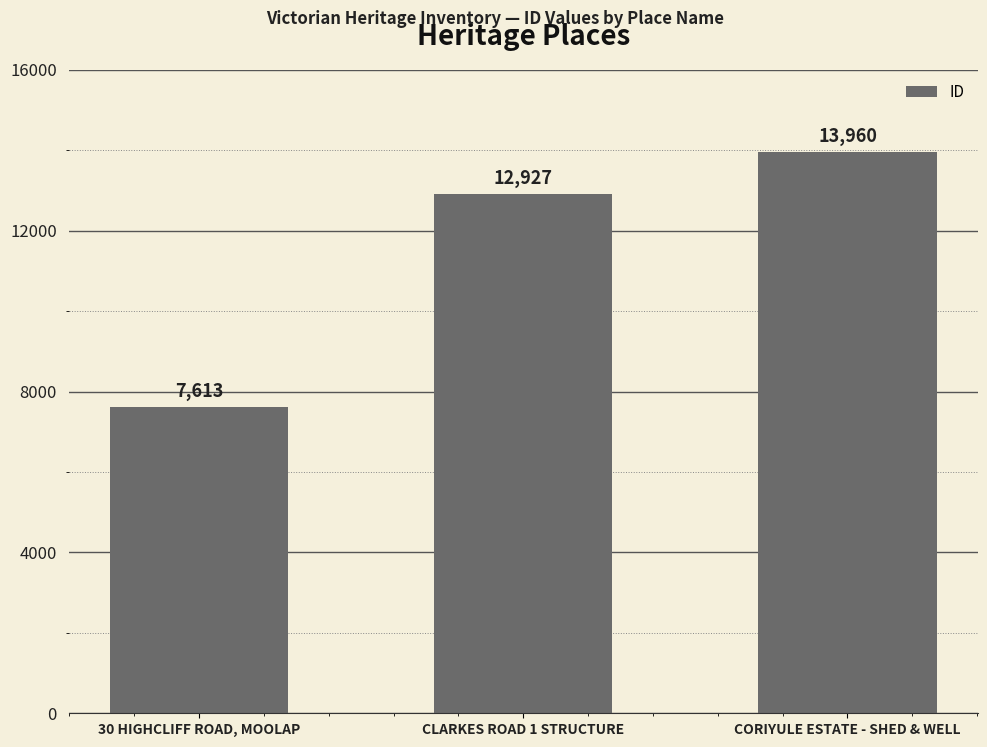

What is the difference between the maximum and minimum values?

6347